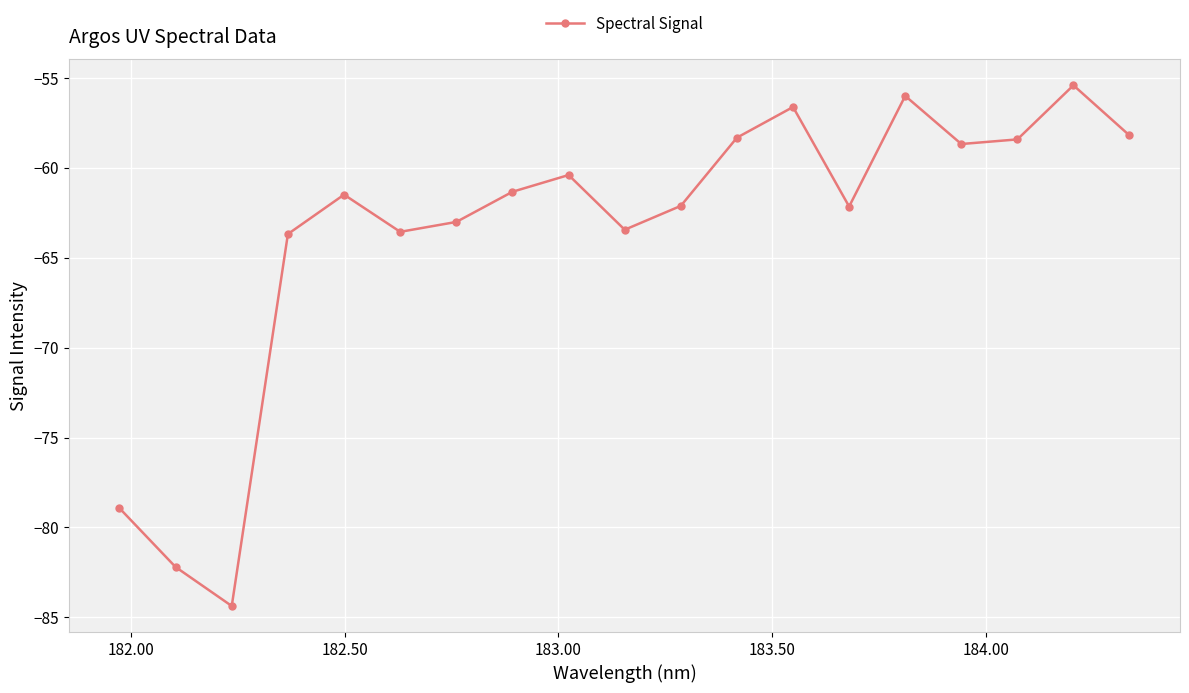

What is the difference between the maximum and second lowest values?

26.8